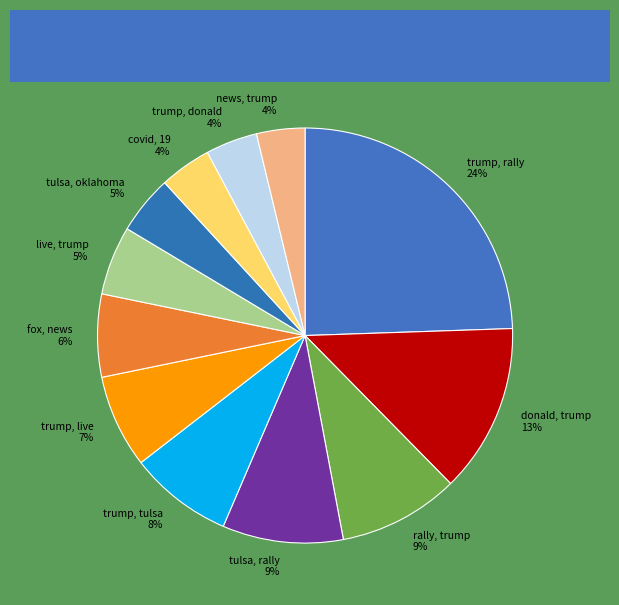

To the nearest percent, what is the combined percentage of trump, tulsa and rally, trump?

17%